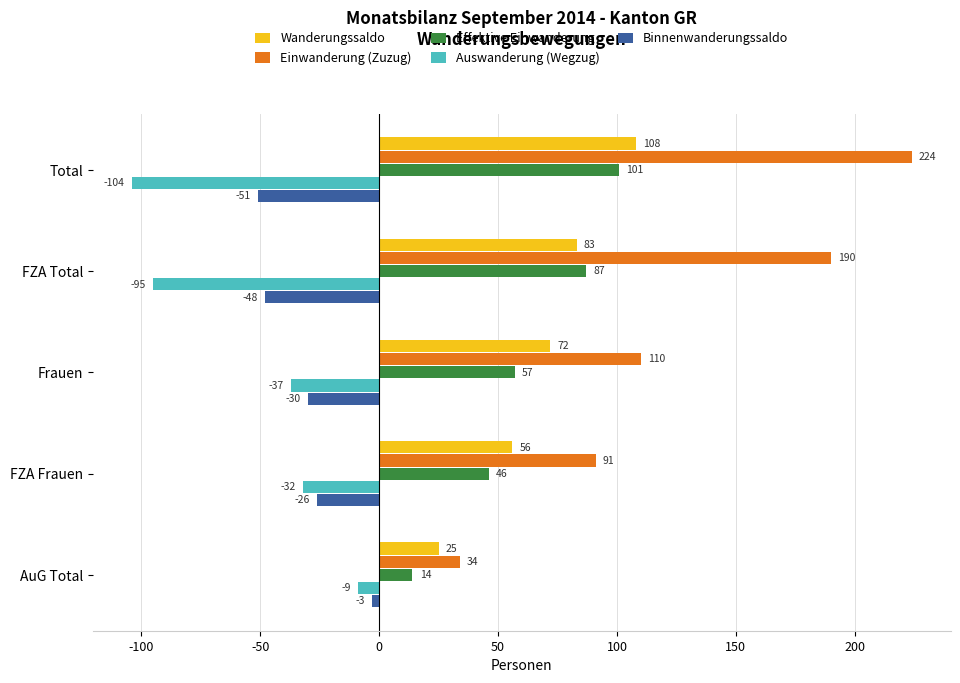

The value of Binnenwanderungssaldo at Frauen is -30. True or false?

True